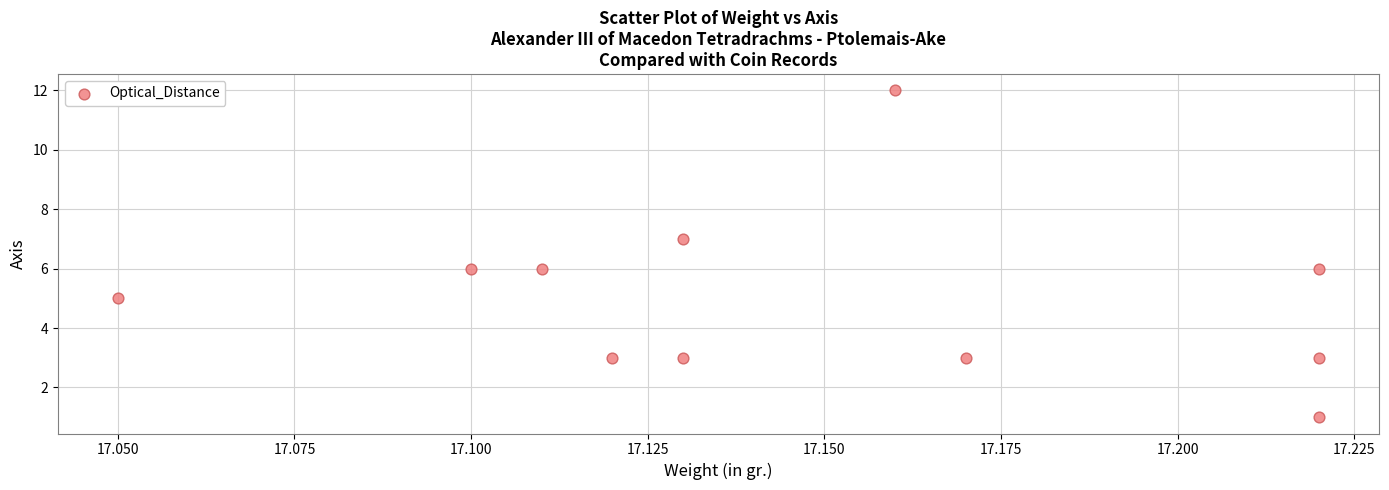

What is the average Y value?

5